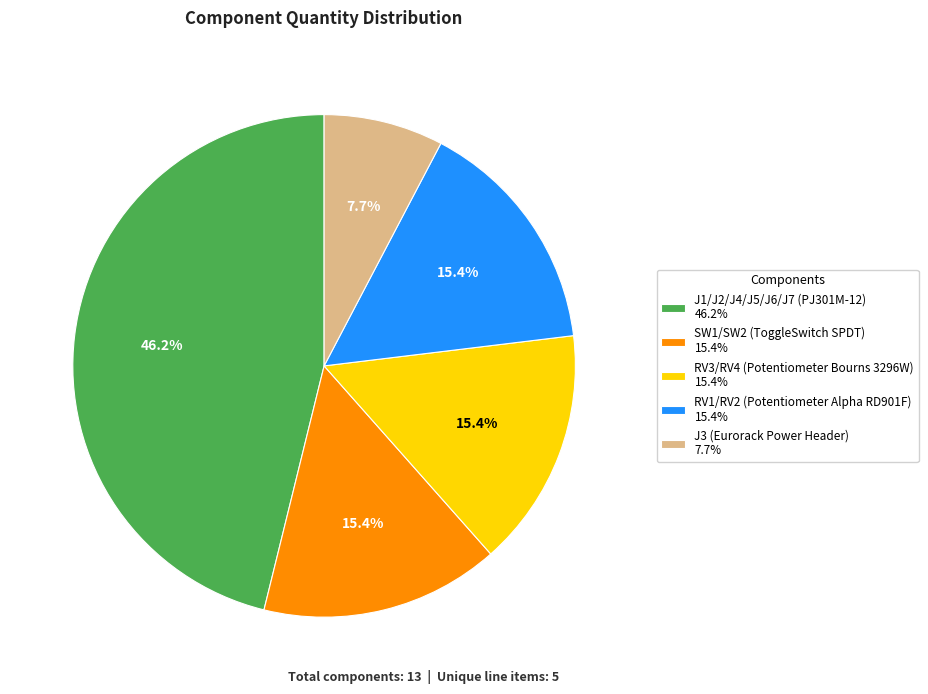

Count the number of slices in the pie.

5